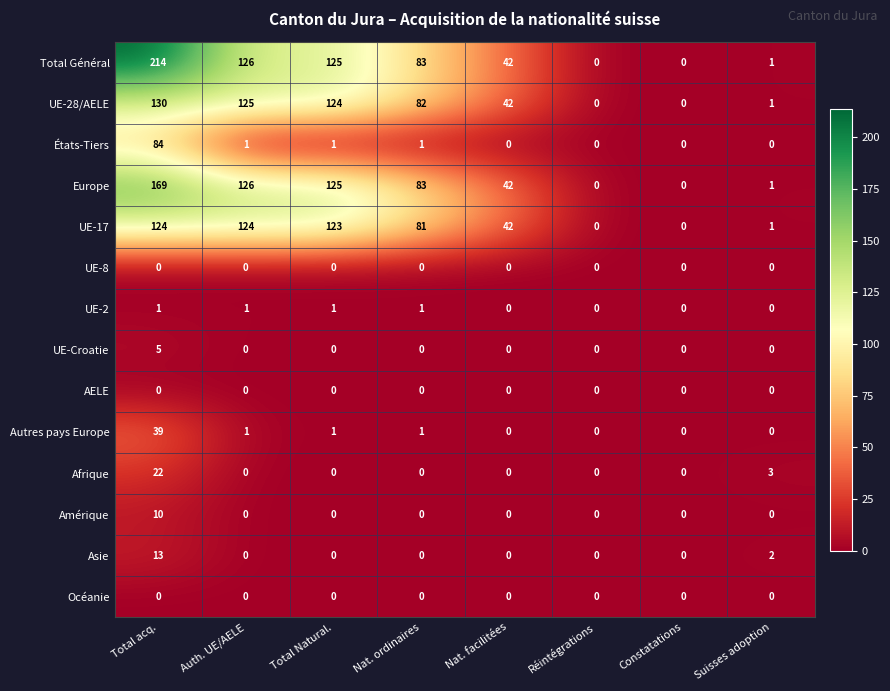

What is the highest value of the Afrique series?

22